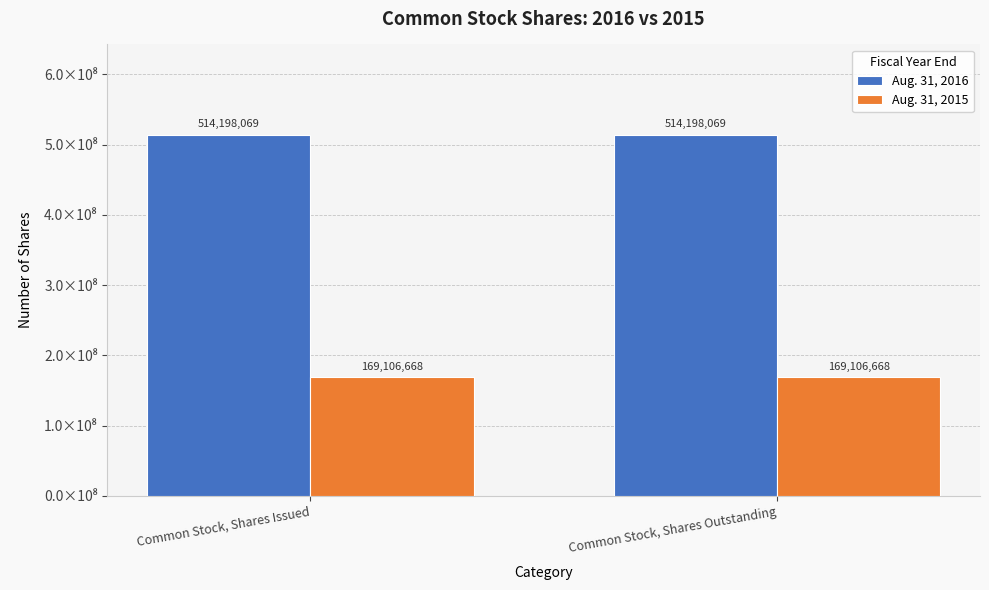

True or false: Aug. 31, 2015 has a value of 104359064 at Common Stock, Shares Issued.

False